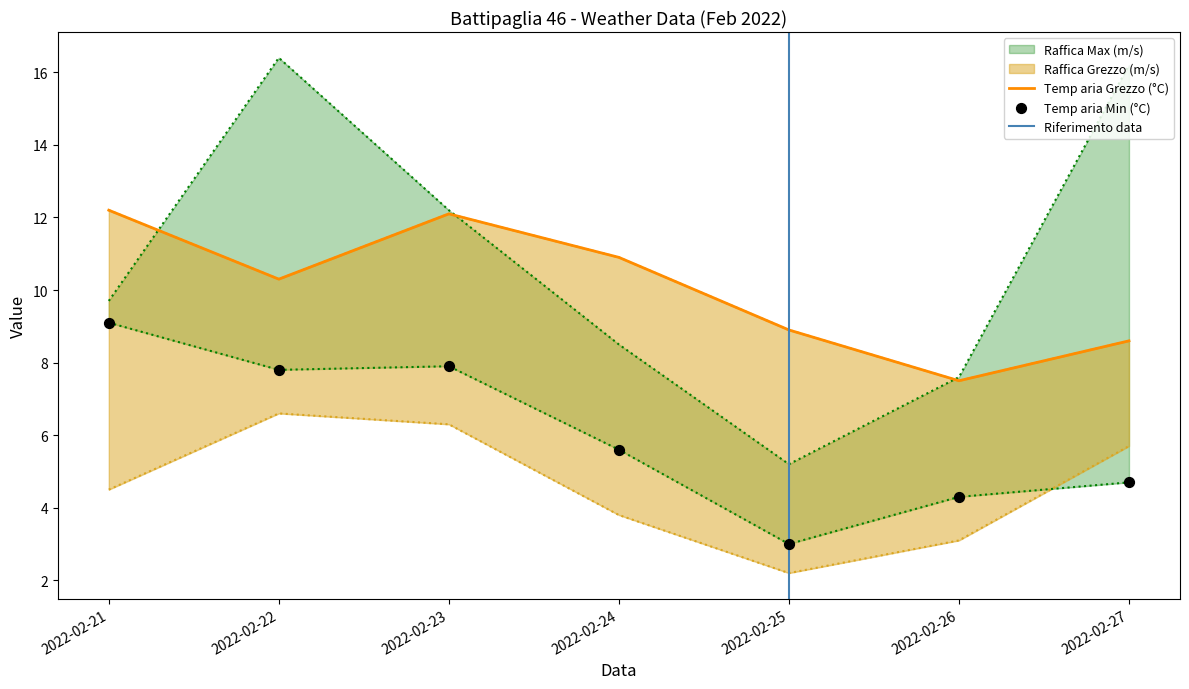

What is the total value across all series at 2022-02-24?

28.8